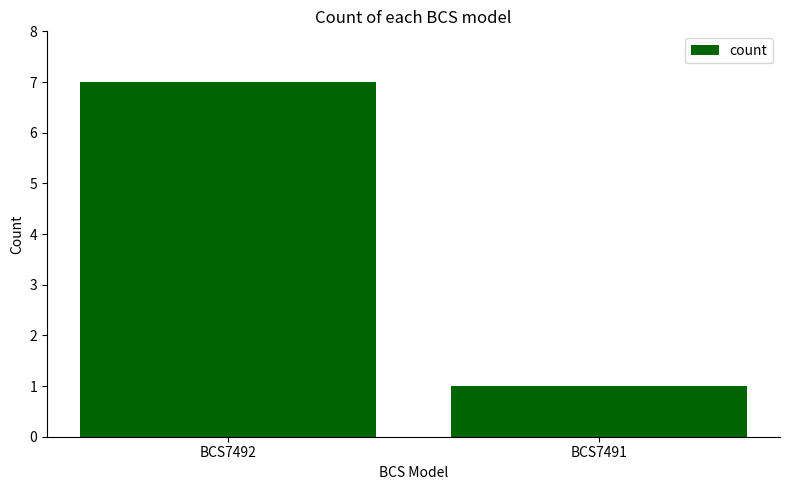

What is the value of the 1st bar from the left?

7